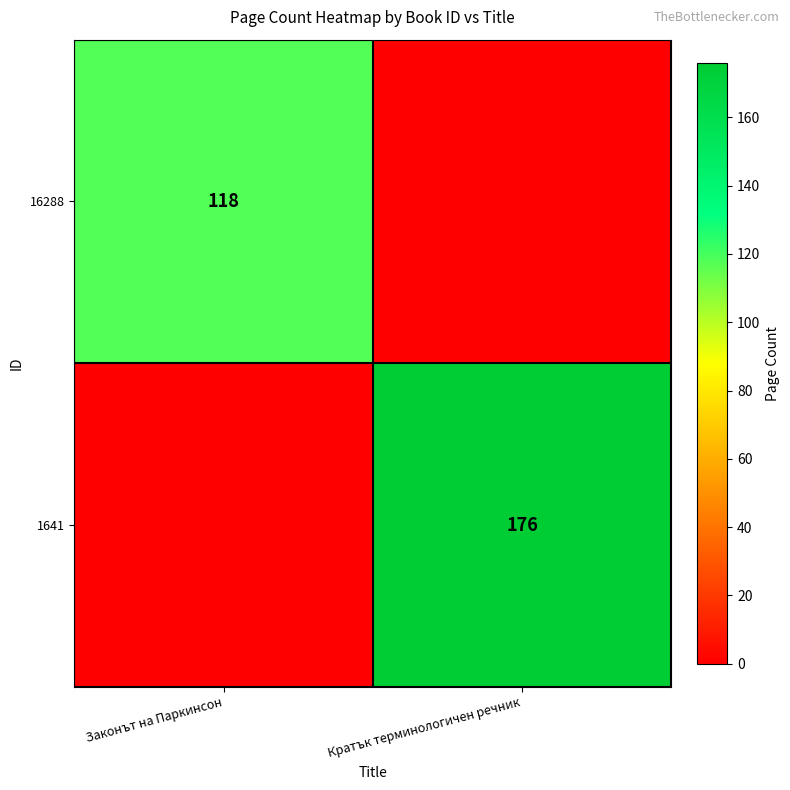

Is it true that 16288 equals 189 at Законът на Паркинсон?

False